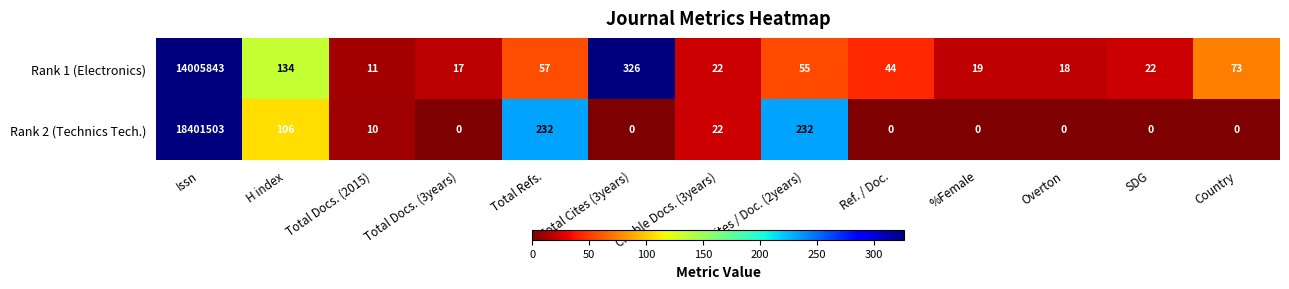

The Rank 1 (Electronics) series shows 5 at SDG. True or false?

False